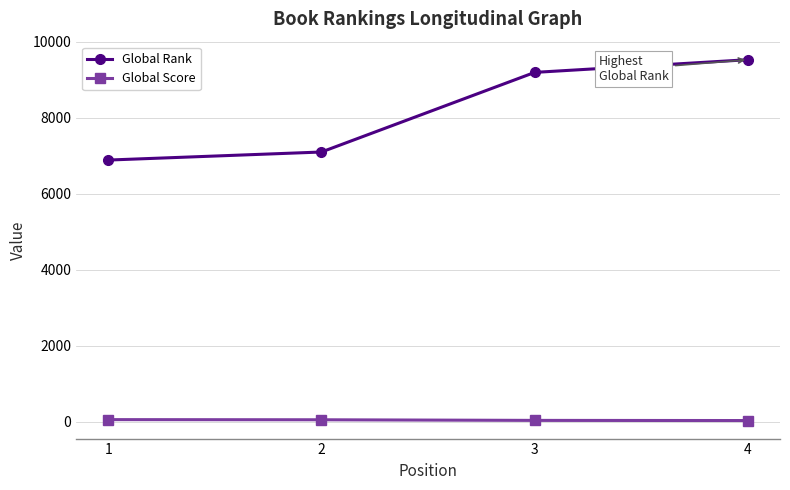

What are all the series names shown in the legend?

Global Rank, Global Score